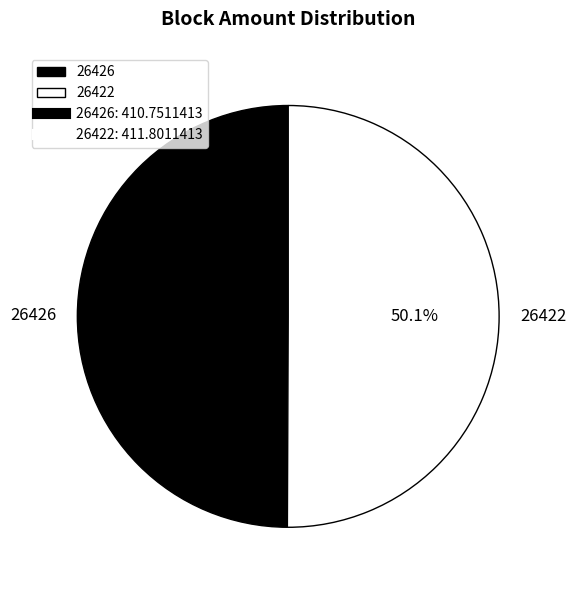

Count the number of slices in the pie.

2